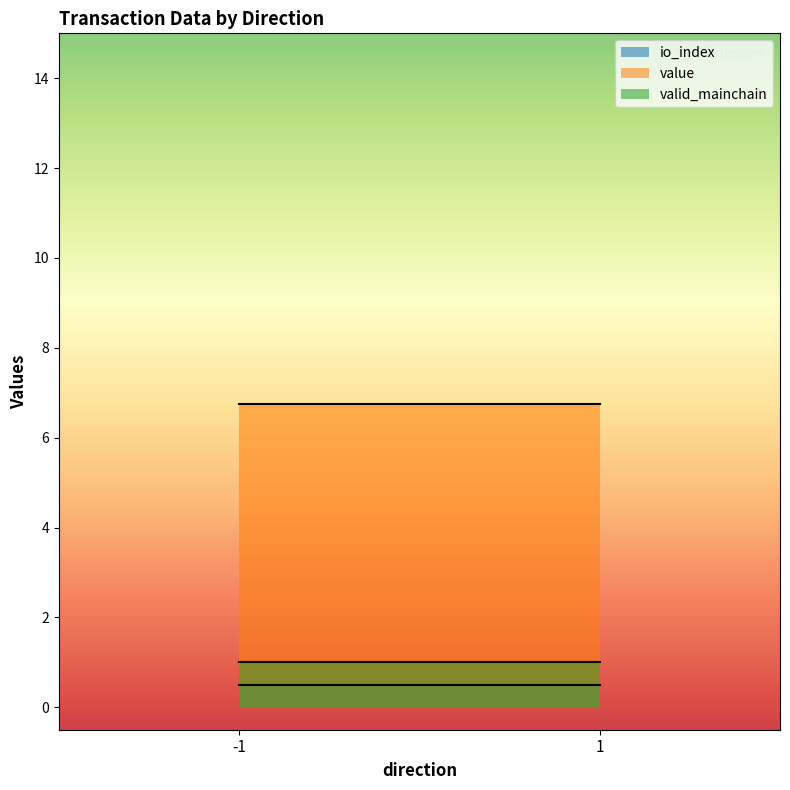

What is the spread (max minus min) of values at -1?

6.3